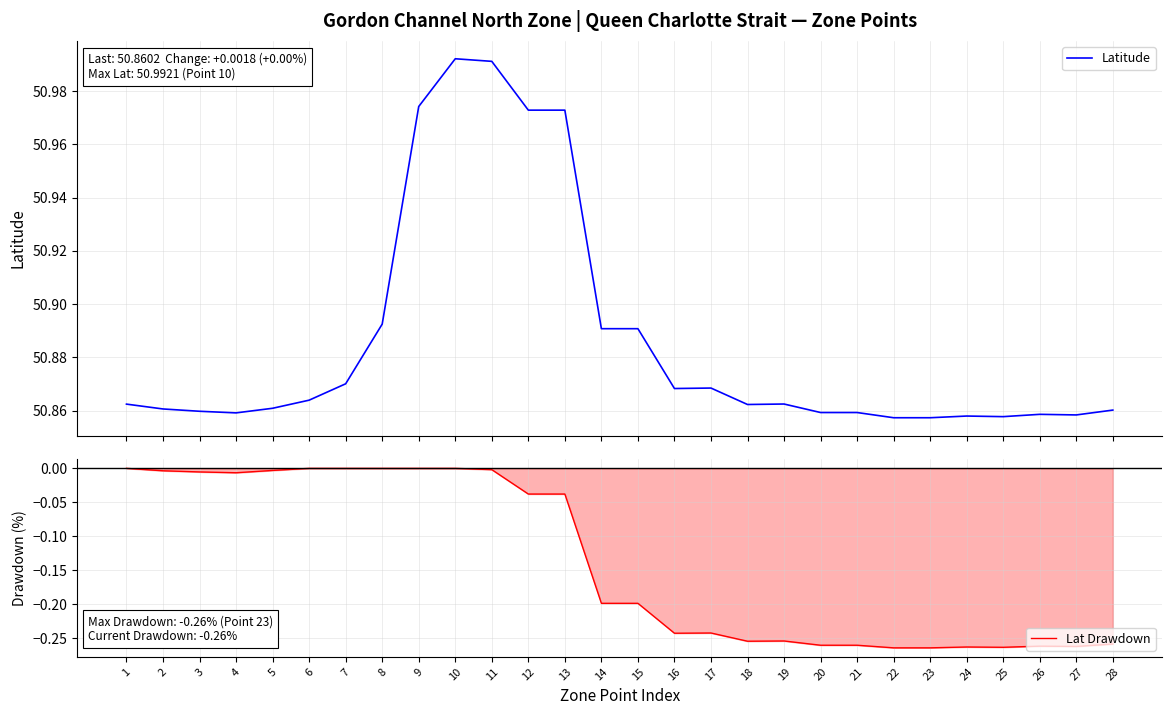

Where is the first local maximum for Lat Drawdown?

13